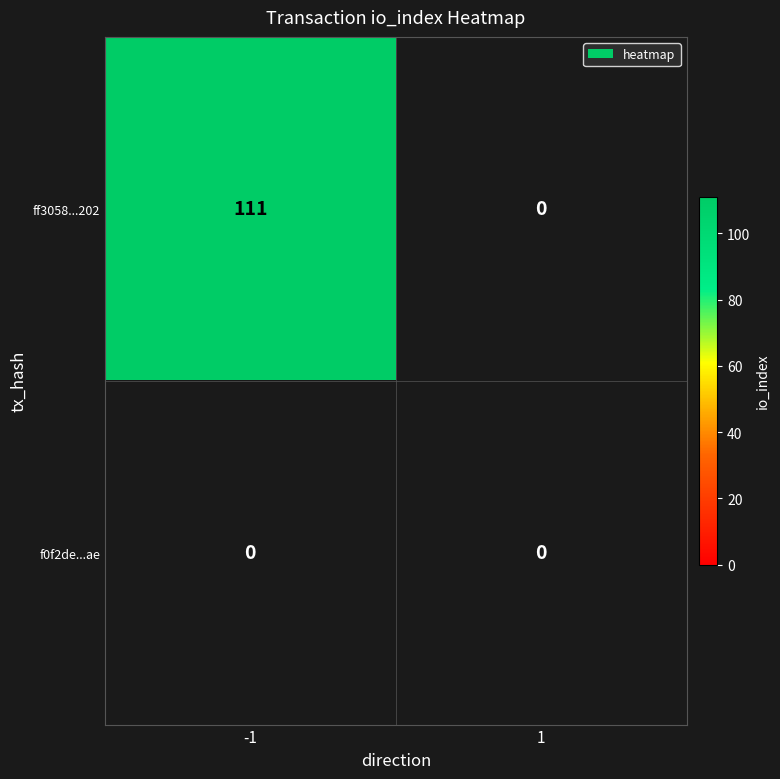

The f0f2de...ae series shows 0 at -1. True or false?

True